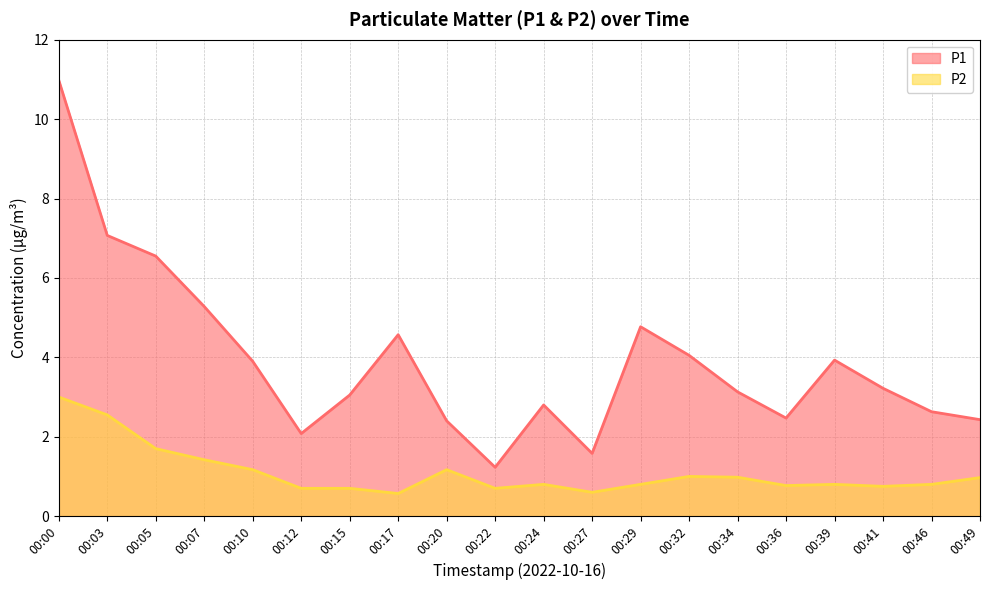

Is it true that P2 equals 0.7 at 00:12?

True